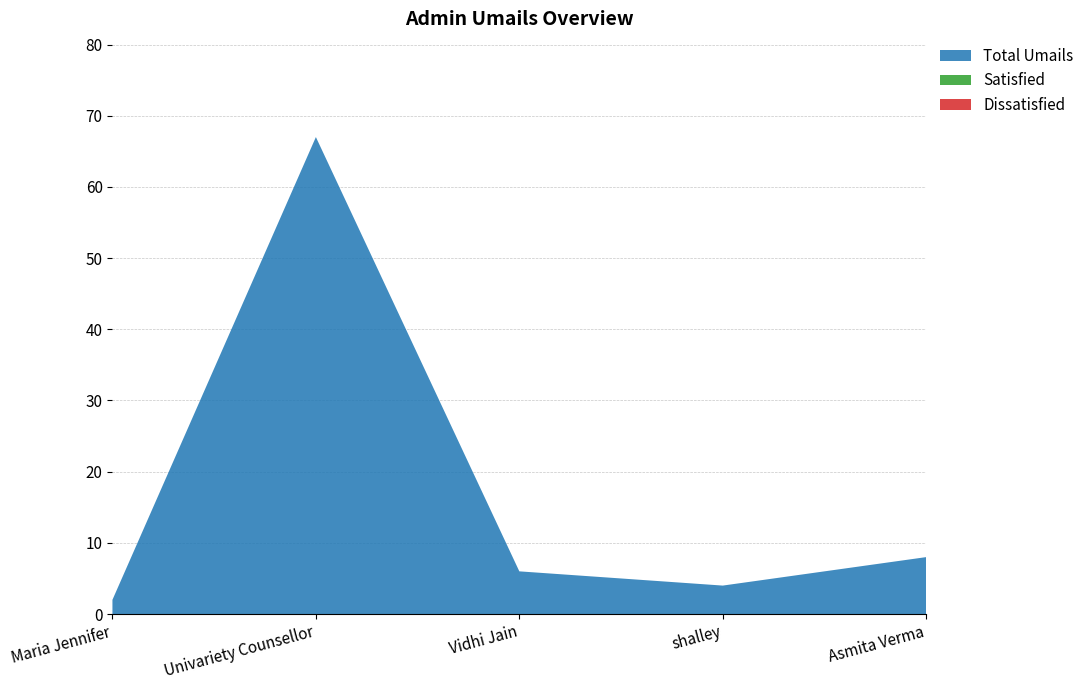

Reading left to right, what are all the values shown in this chart?

Total Umails: 2	67	6	4	8
Satisfied: 0	0	0	0	0
Dissatisfied: 0	0	0	0	0